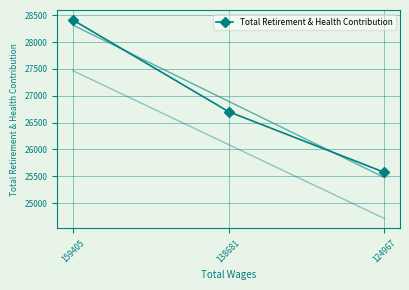

At which label does the data first exceed 26704?

159405